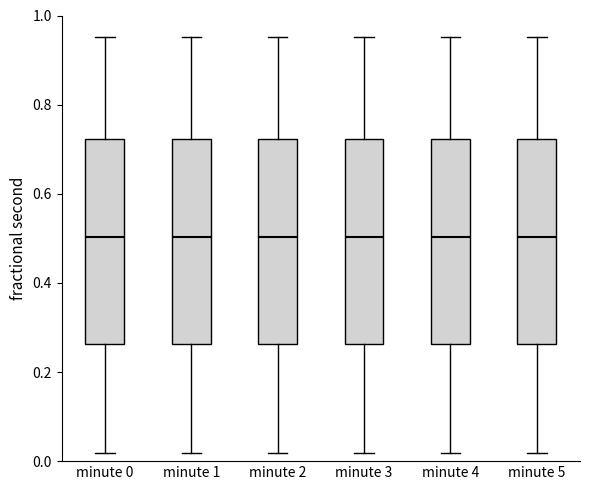

Reading left to right, transcribe this box plot: for each box, give where its median line is, the range the box spans, and where its two whiskers end, as read against the y-axis. The values are not printed on the chart, so give them approximately, as read against the axis.

minute 0: median 0.50, box 0.26 to 0.72, whiskers 0.02 to 0.96
minute 1: median 0.50, box 0.26 to 0.72, whiskers 0.02 to 0.96
minute 2: median 0.50, box 0.26 to 0.72, whiskers 0.02 to 0.96
minute 3: median 0.50, box 0.26 to 0.72, whiskers 0.02 to 0.96
minute 4: median 0.50, box 0.26 to 0.72, whiskers 0.02 to 0.96
minute 5: median 0.50, box 0.26 to 0.72, whiskers 0.02 to 0.96